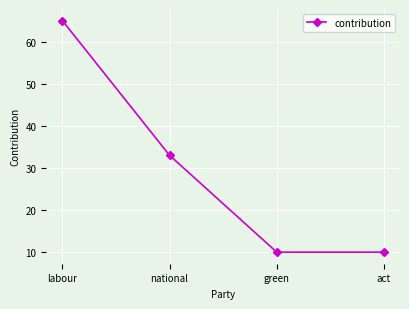

At which label is the value closest to 37?

national